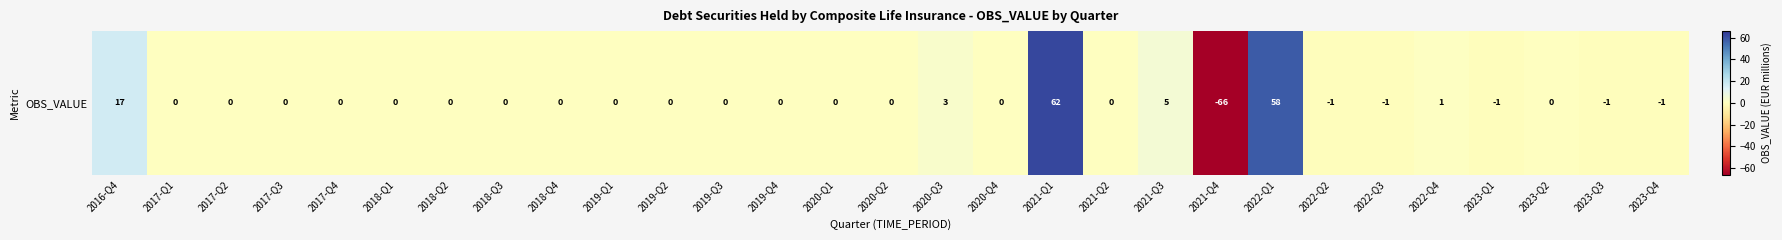

Reading left to right, transcribe all the data shown in this chart.

17	0	0	0	0	0	0	0	0	0	0	0	0	0	0	3	0	62	0	5	-66	58	-1	-1	1	-1	0	-1	-1